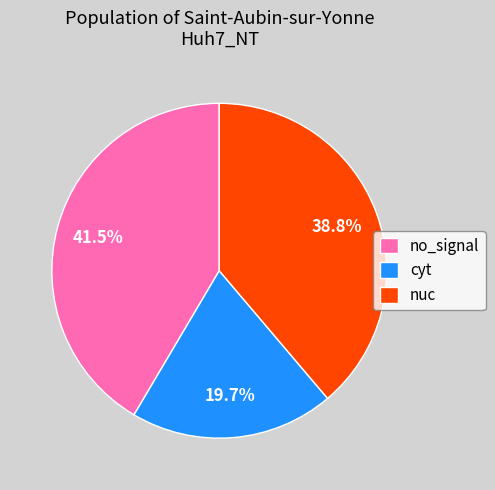

What is the smallest slice in the pie chart?

cyt